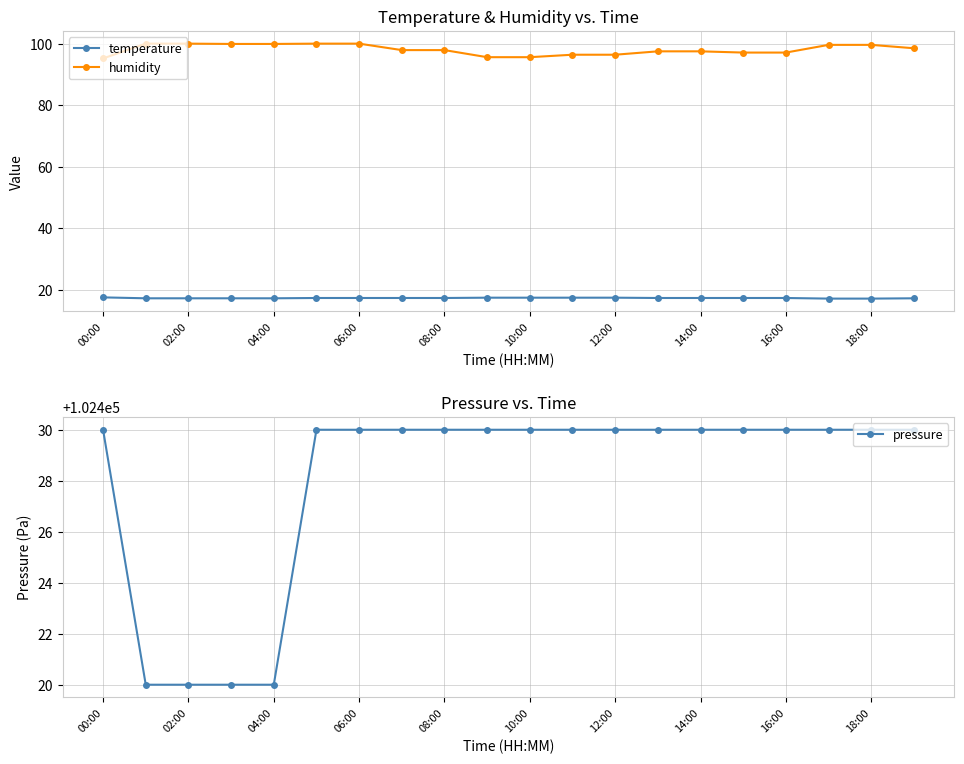

True or false: pressure and humidity intersect in this chart.

False